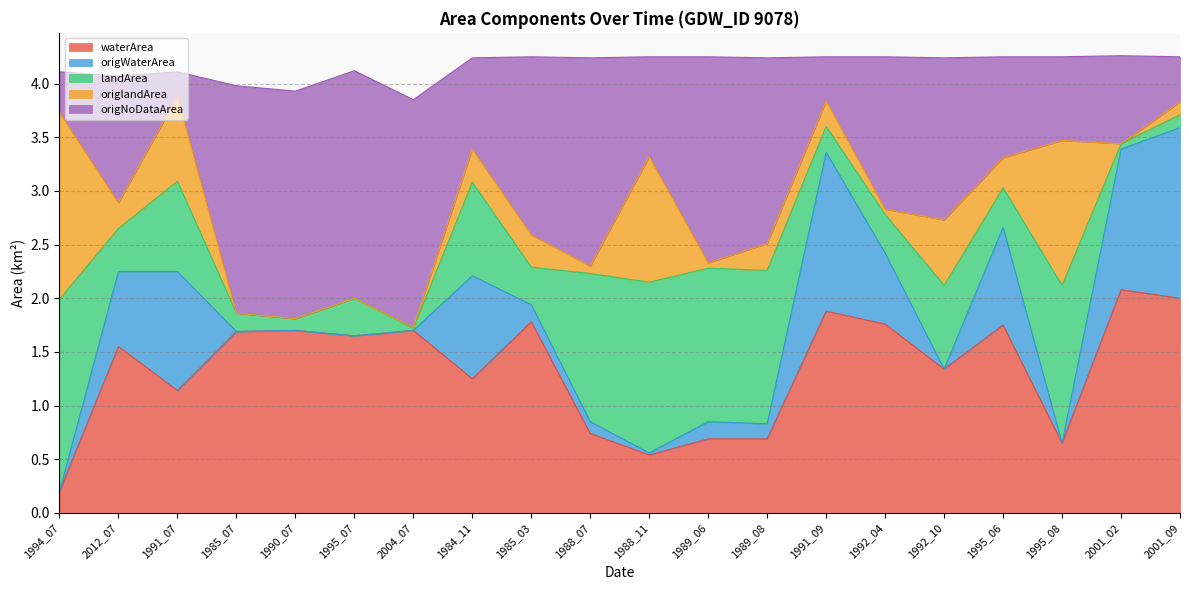

What is the total value across all series at 1990_07?

3.9